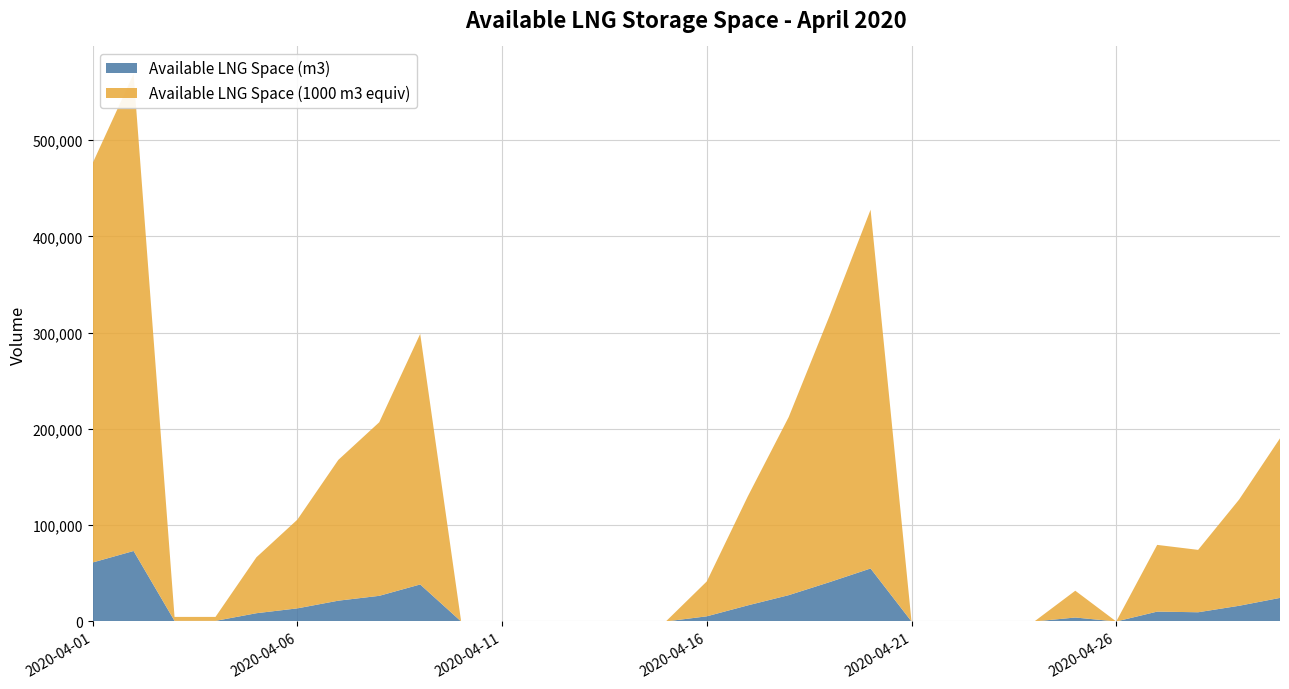

Reading left to right, extract all data points from this chart.

Available LNG Space (m3): 2020-04-01=61276	2020-04-02=73216	2020-04-03=609	2020-04-04=608	2020-04-05=8580	2020-04-06=13613	2020-04-07=21600	2020-04-08=26634	2020-04-09=38444	2020-04-10=0	2020-04-11=0	2020-04-12=0	2020-04-13=0	2020-04-14=0	2020-04-15=0	2020-04-16=5356	2020-04-17=16708	2020-04-18=27322	2020-04-19=40890	2020-04-20=55048	2020-04-21=0	2020-04-22=0	2020-04-23=0	2020-04-24=0	2020-04-25=4109	2020-04-26=0	2020-04-27=10238	2020-04-28=9571	2020-04-29=16290	2020-04-30=24486
Available LNG Space (1000 m3 equiv): 2020-04-01=414842	2020-04-02=495677	2020-04-03=4123	2020-04-04=4122	2020-04-05=58090	2020-04-06=92164	2020-04-07=146238	2020-04-08=180312	2020-04-09=260265	2020-04-10=0	2020-04-11=0	2020-04-12=0	2020-04-13=0	2020-04-14=1	2020-04-15=1	2020-04-16=36262	2020-04-17=113117	2020-04-18=184971	2020-04-19=276826	2020-04-20=372681	2020-04-21=0	2020-04-22=0	2020-04-23=0	2020-04-24=0	2020-04-25=27824	2020-04-26=0	2020-04-27=69314	2020-04-28=64800	2020-04-29=110286	2020-04-30=165773